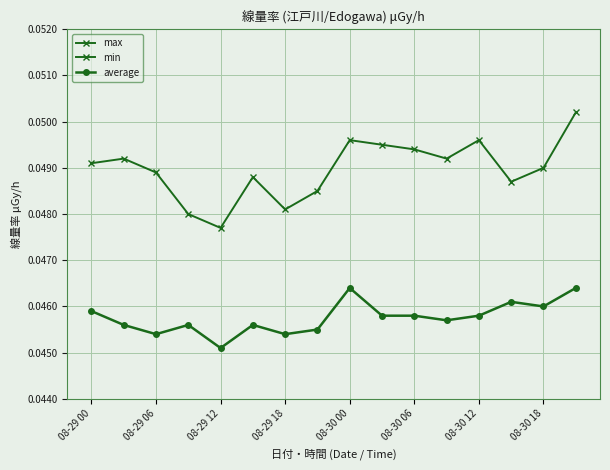

True or false: min and average intersect in this chart.

False